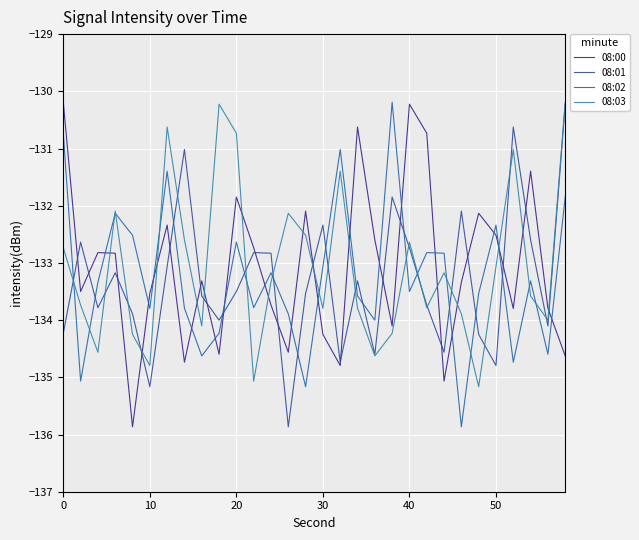

How many lines are shown in the chart?

4